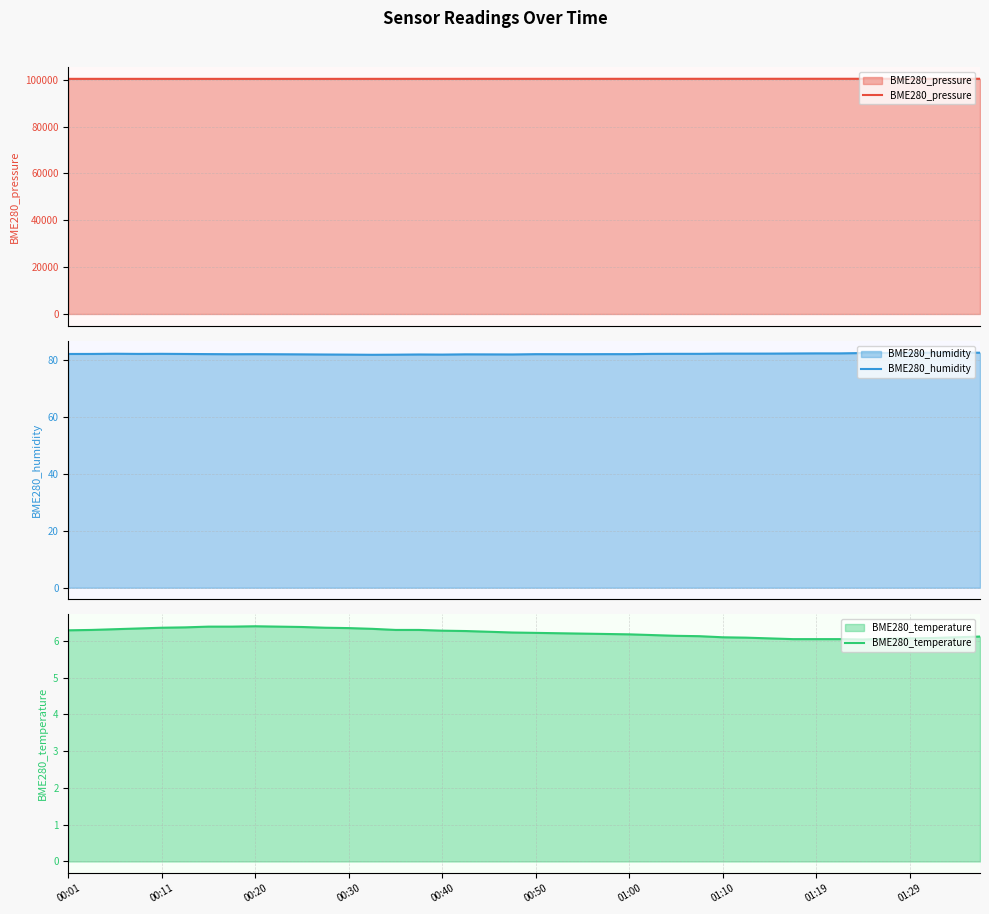

What is the highest value of the BME280_humidity series?

82.5